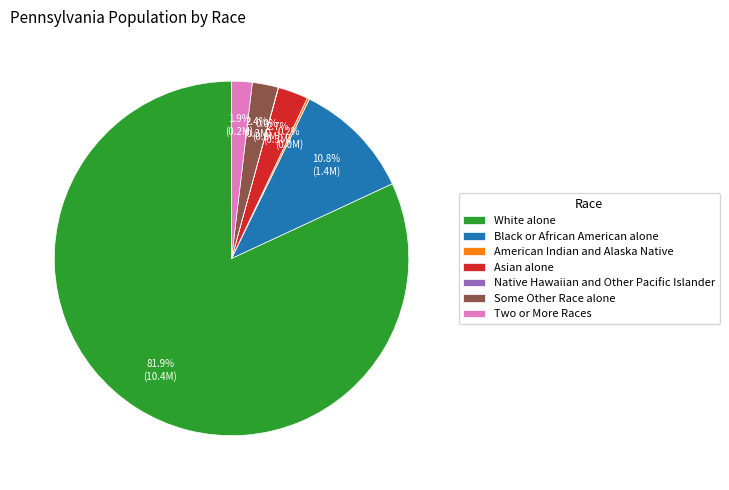

Does any single category account for the majority?

Yes